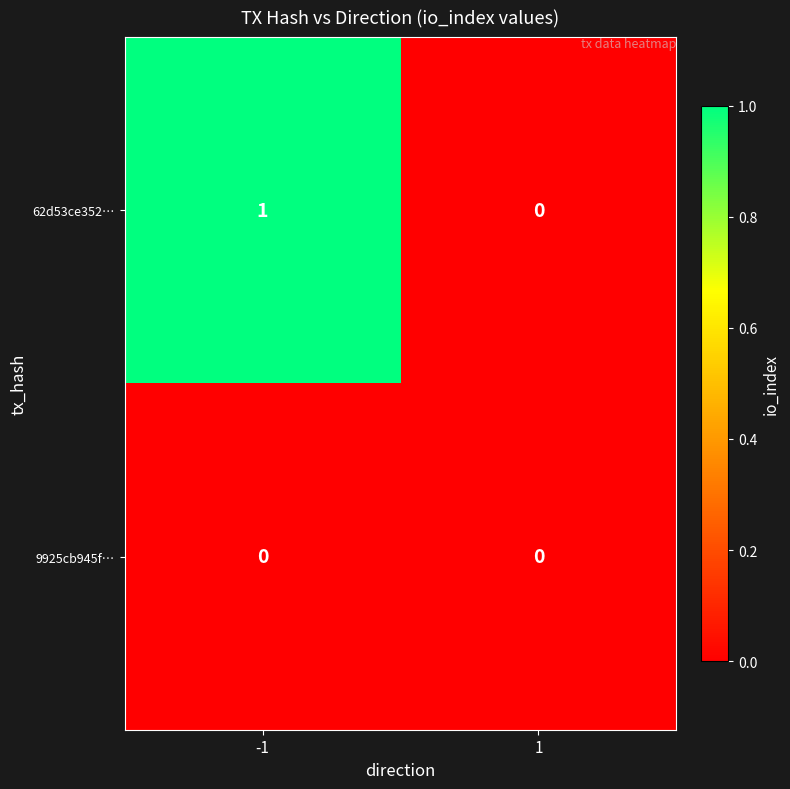

Which series has the largest total across all categories?

62d53ce352…